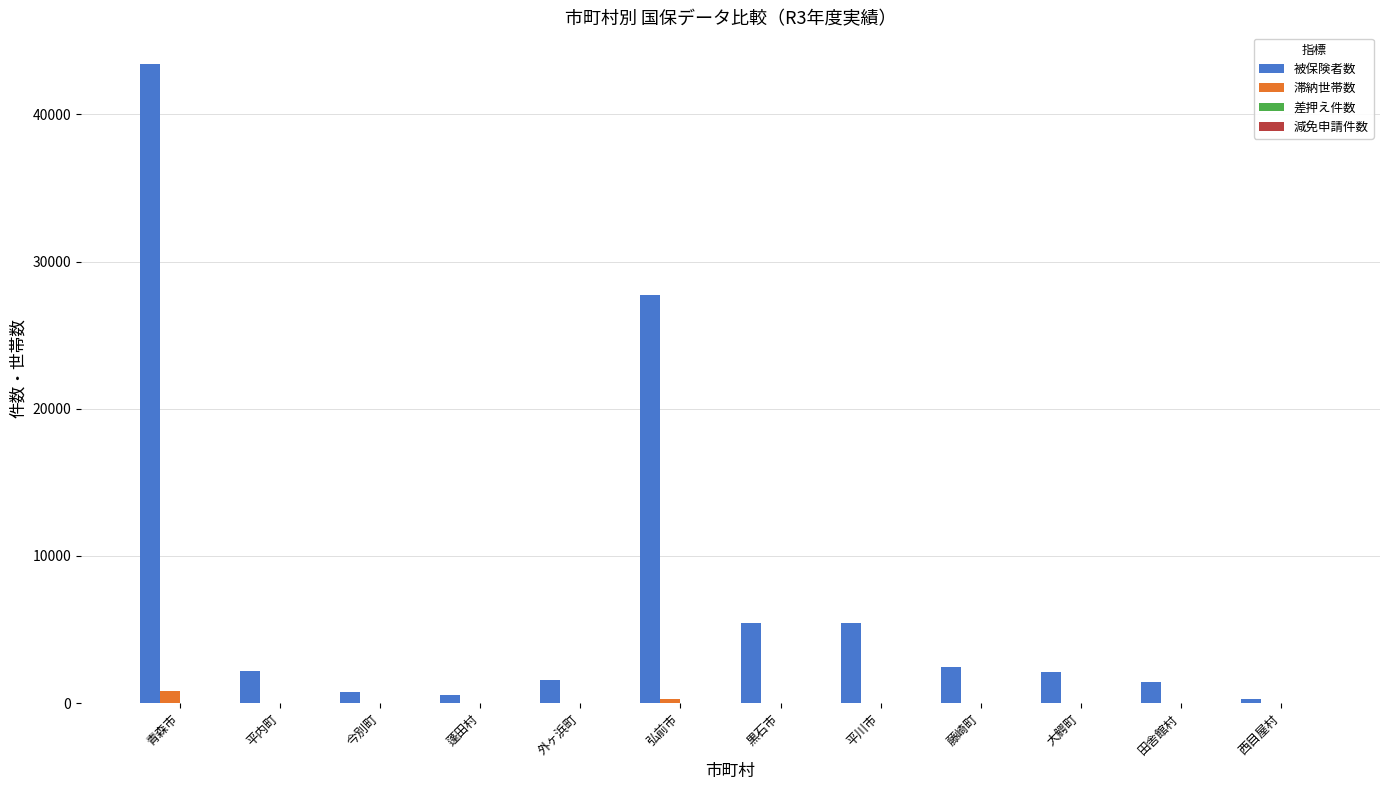

What is the greatest value displayed?

43409